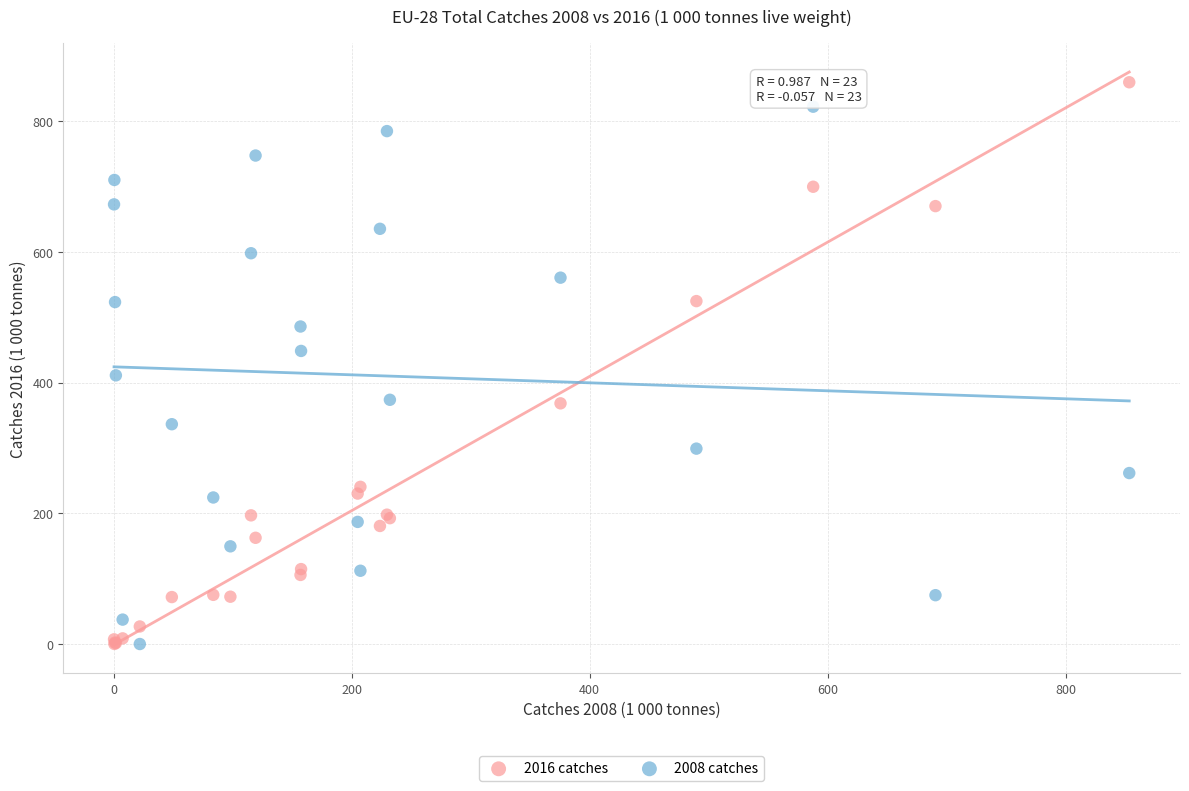

What is the X range (max minus min) for the scatter plot?

852.9